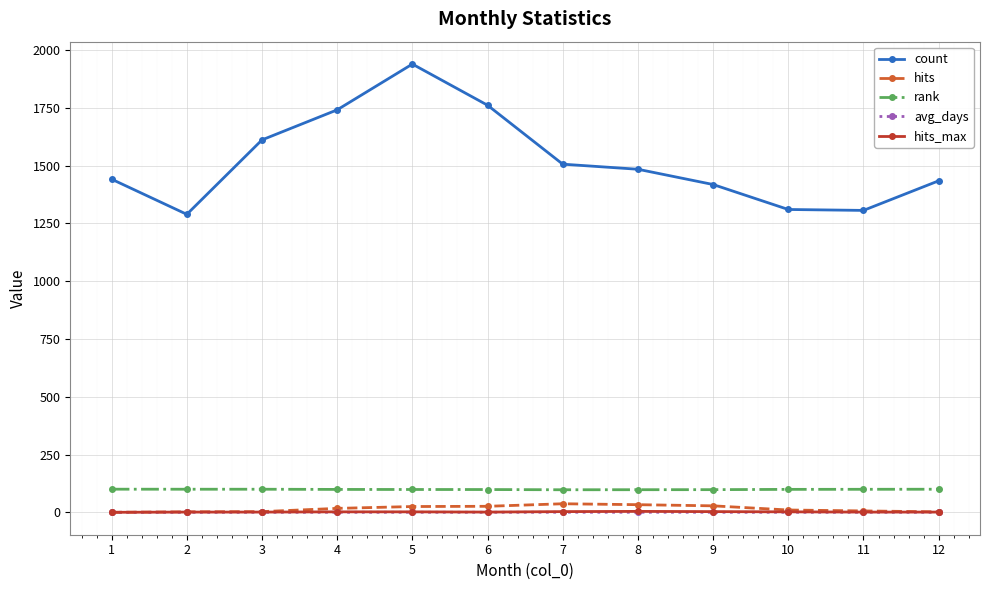

What is the highest value of the hits_max series?

4.0